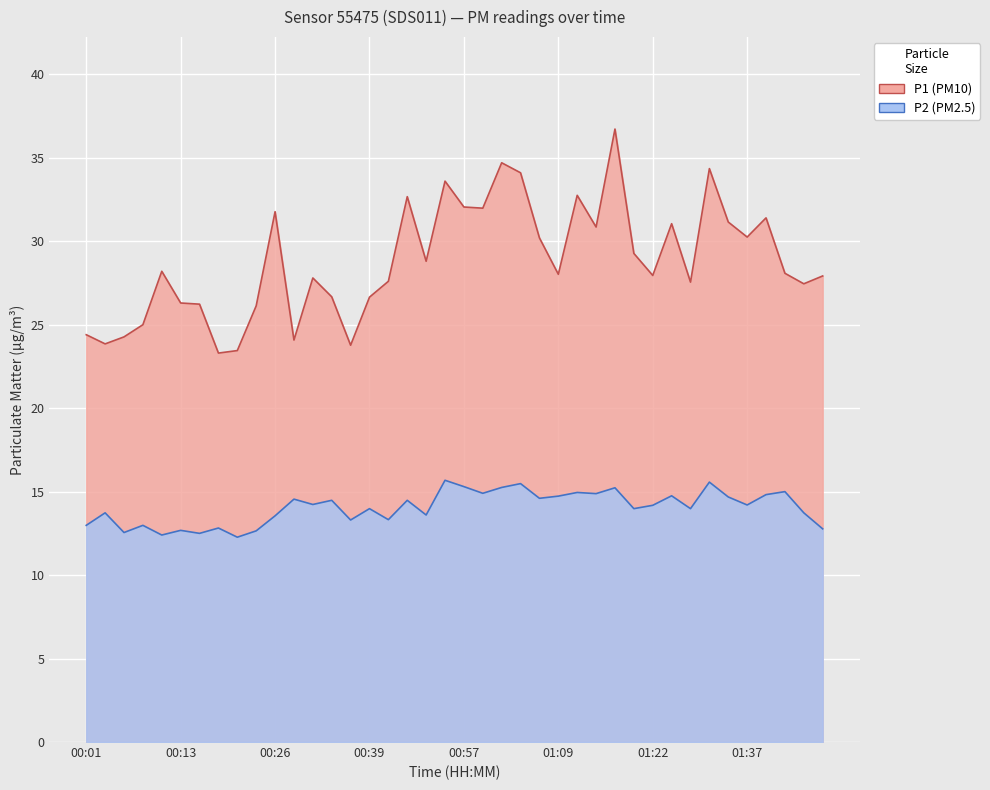

Where does the P1 series first go above 28?

00:11